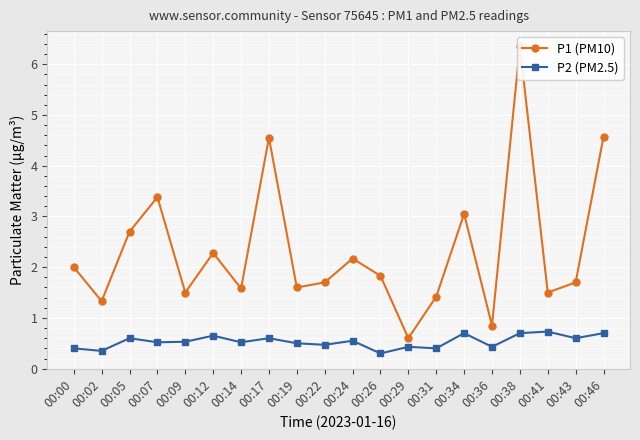

At which category is the sum across all series the highest?

00:38